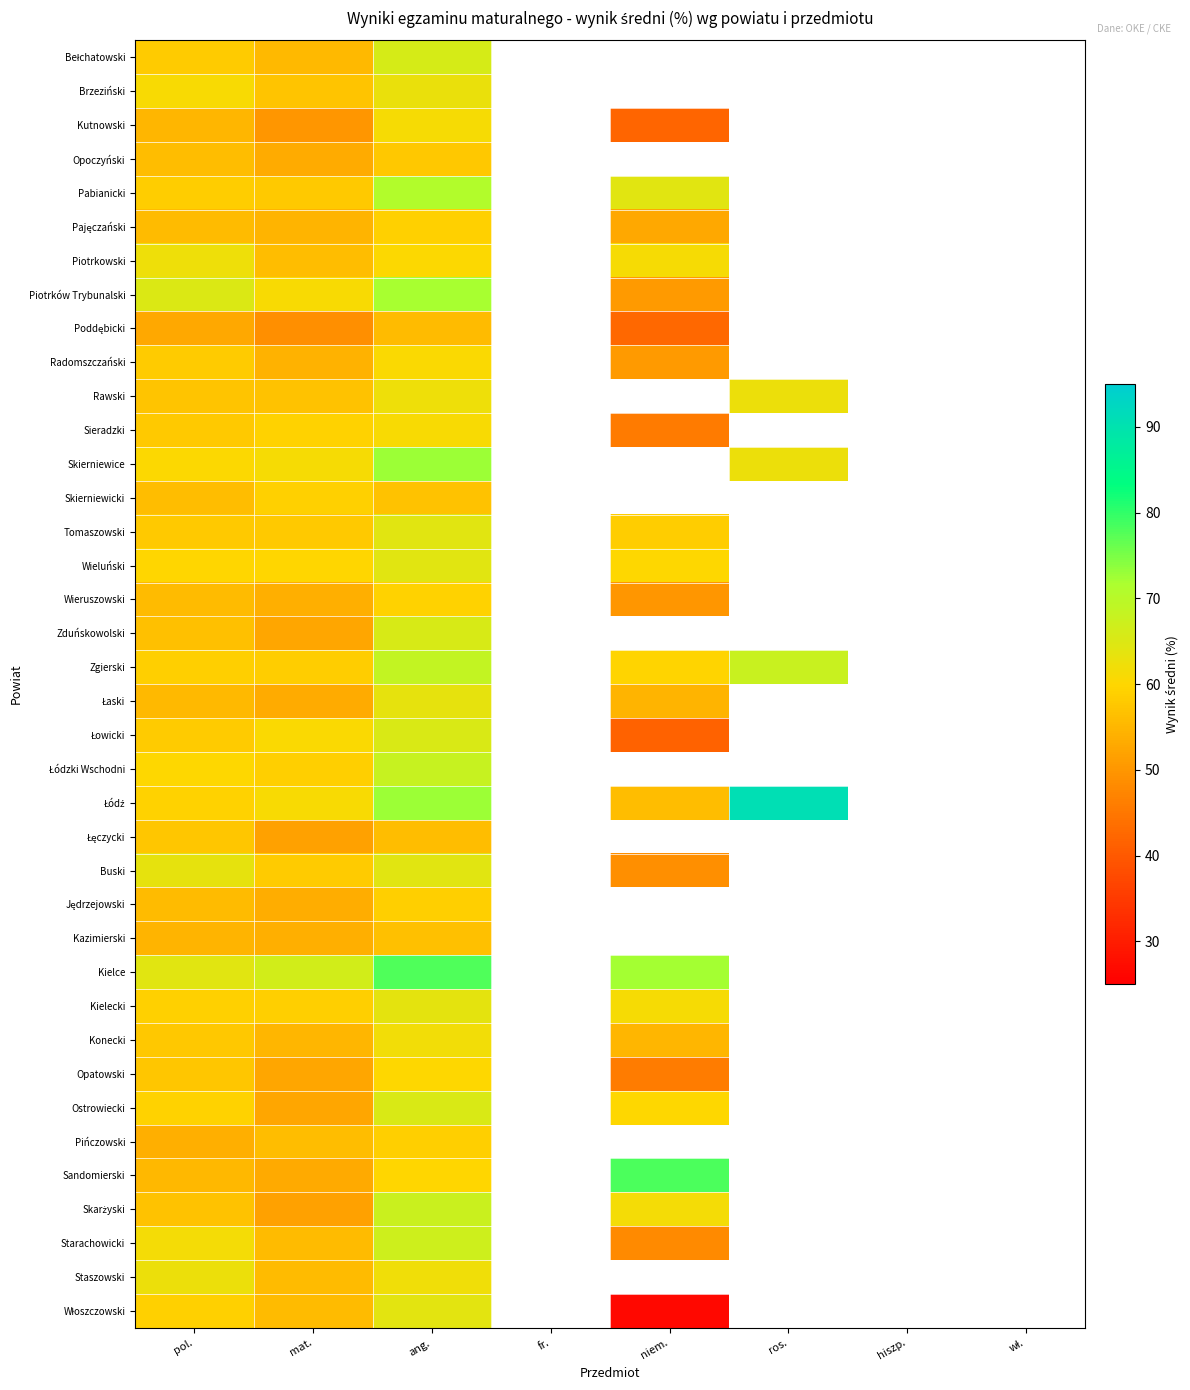

Rank the series by their maximum value, from lowest to highest.

Poddębicki, Kazimierski, Łęczycki, Opoczyński, Pińczowski, Jędrzejowski, Skierniewicki, Pajęczański, Wieruszowski, Opatowski, Radomszczański, Sieradzki, Kutnowski, Konecki, Piotrkowski, Staszowski, Rawski, Brzeziński, Łaski, Kielecki, Włoszczowski, Wieluński, Tomaszowski, Buski, Ostrowiecki, Łowicki, Zduńskowolski, Bełchatowski, Starachowicki, Skarżyski, Łódzki Wschodni, Zgierski, Pabianicki, Piotrków Trybunalski, Skierniewice, Kielce, Sandomierski, Łódź